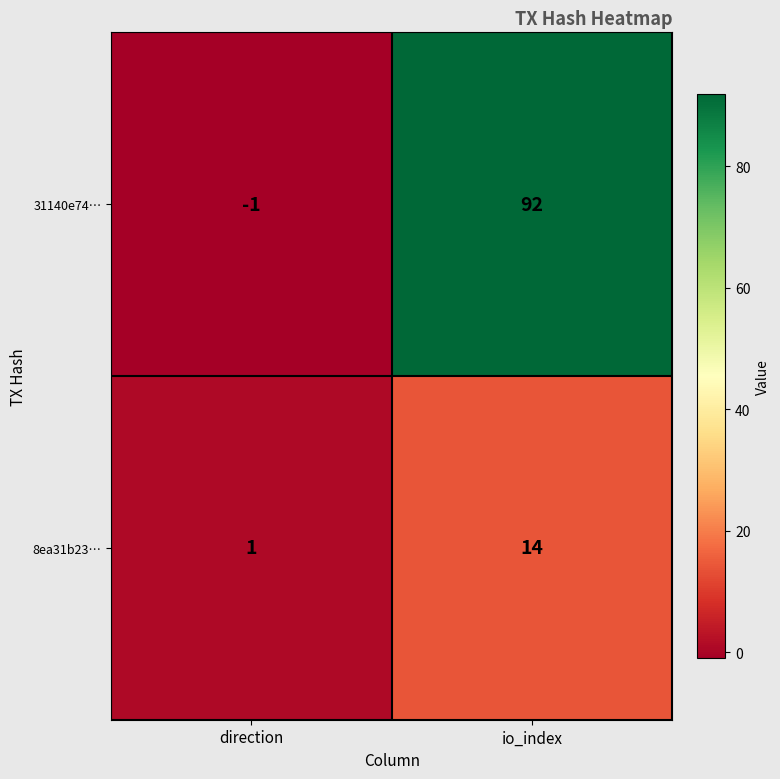

True or false: 8ea31b23… has a value of 1 at direction.

True